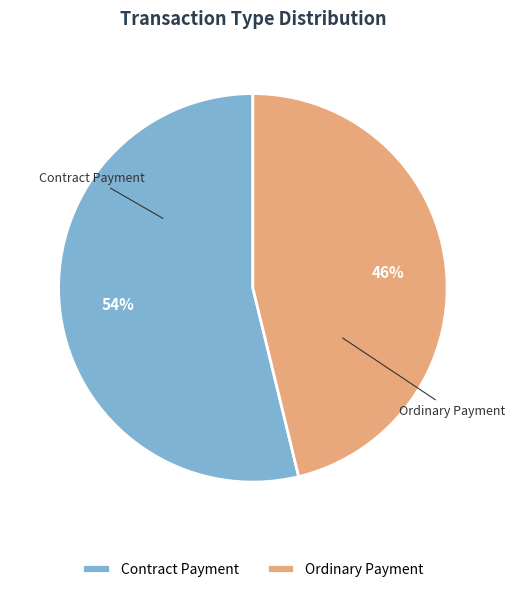

Which slice is the largest?

Contract Payment